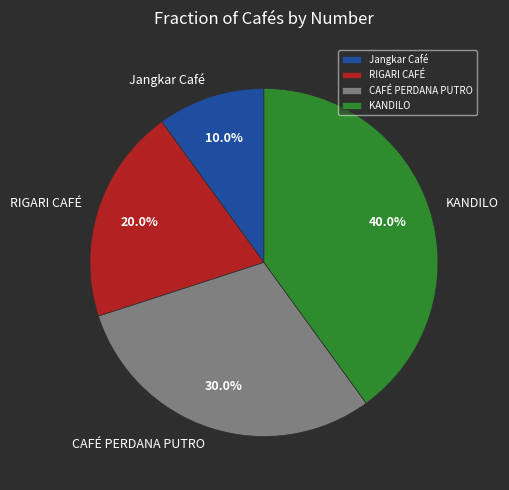

Do CAFÉ PERDANA PUTRO and Jangkar Café together represent more than half of the pie?

No